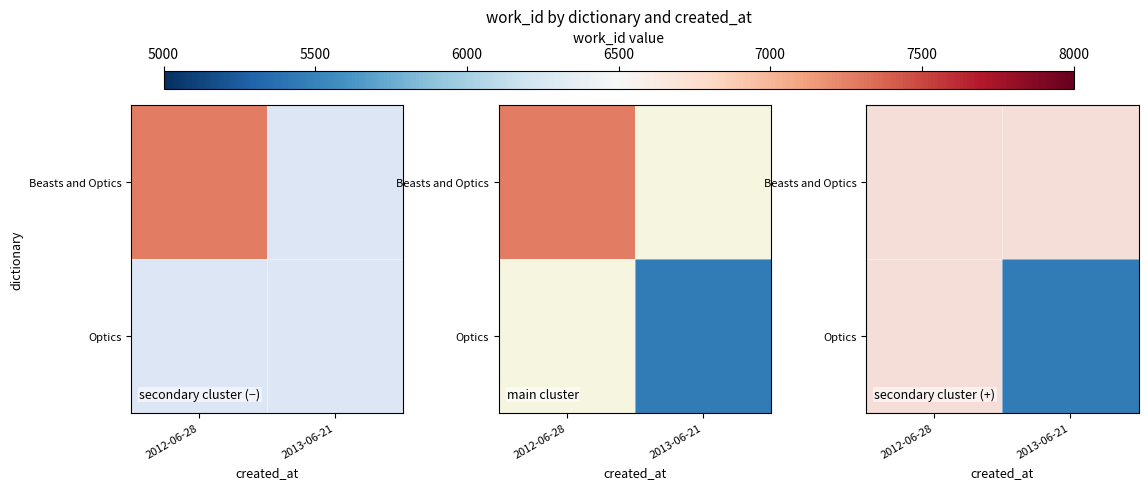

Rank the series at 2013-06-21 from highest to lowest value.

Beasts and Optics, Optics